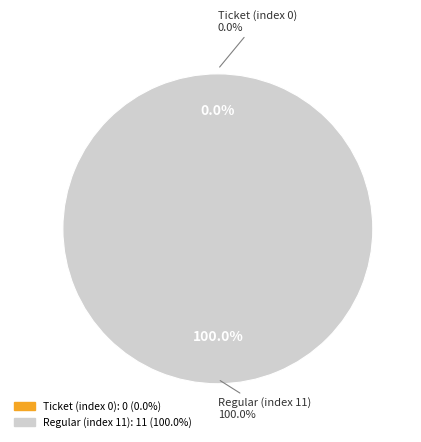

Is it true that Ticket (index 0) is 0% of the pie?

True